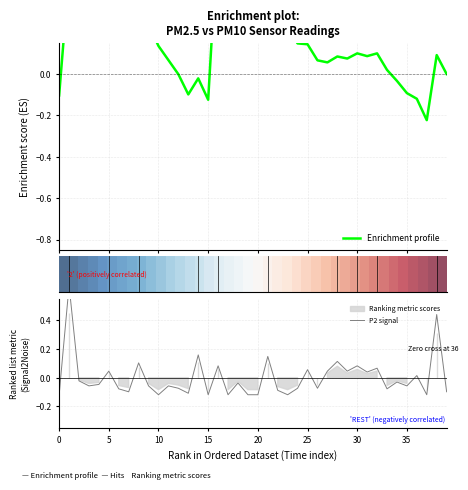

Read the Enrichment profile value at 5.

0.3